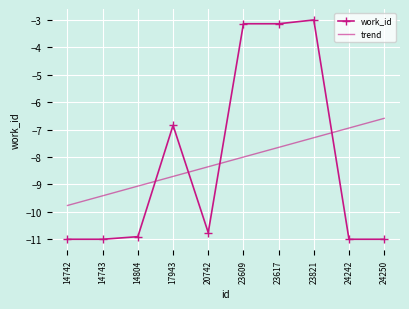

True or false: the data shows -15.2 at 14743.

False